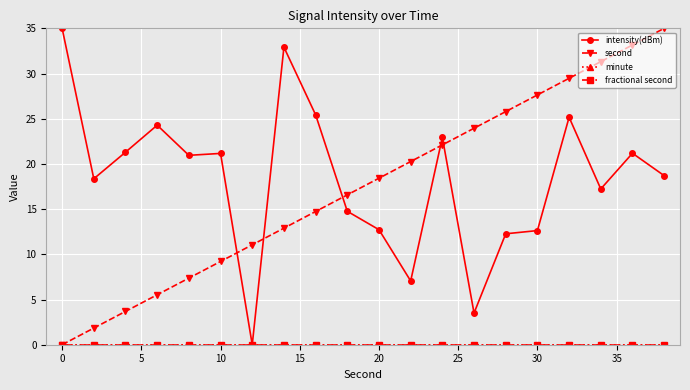

In intensity(dBm), how many points are higher than both neighbors (excluding endpoints)?

6